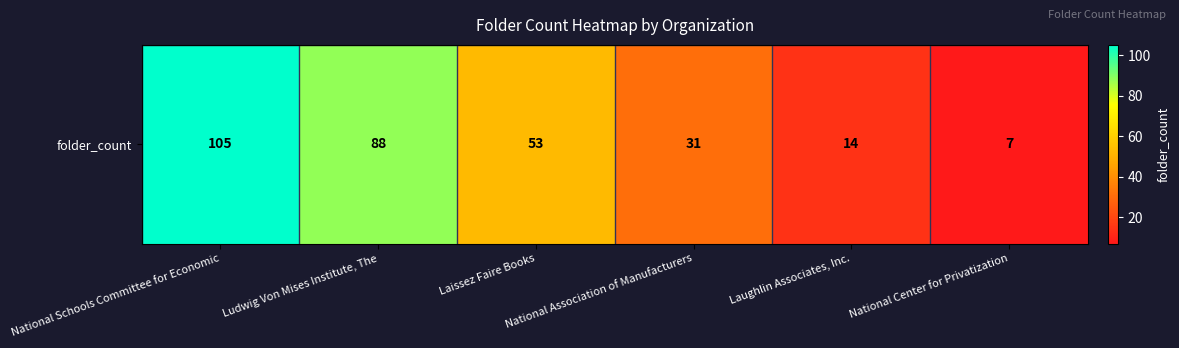

What is the difference between the values at Laissez Faire Books and National Schools Committee for Economic?

52